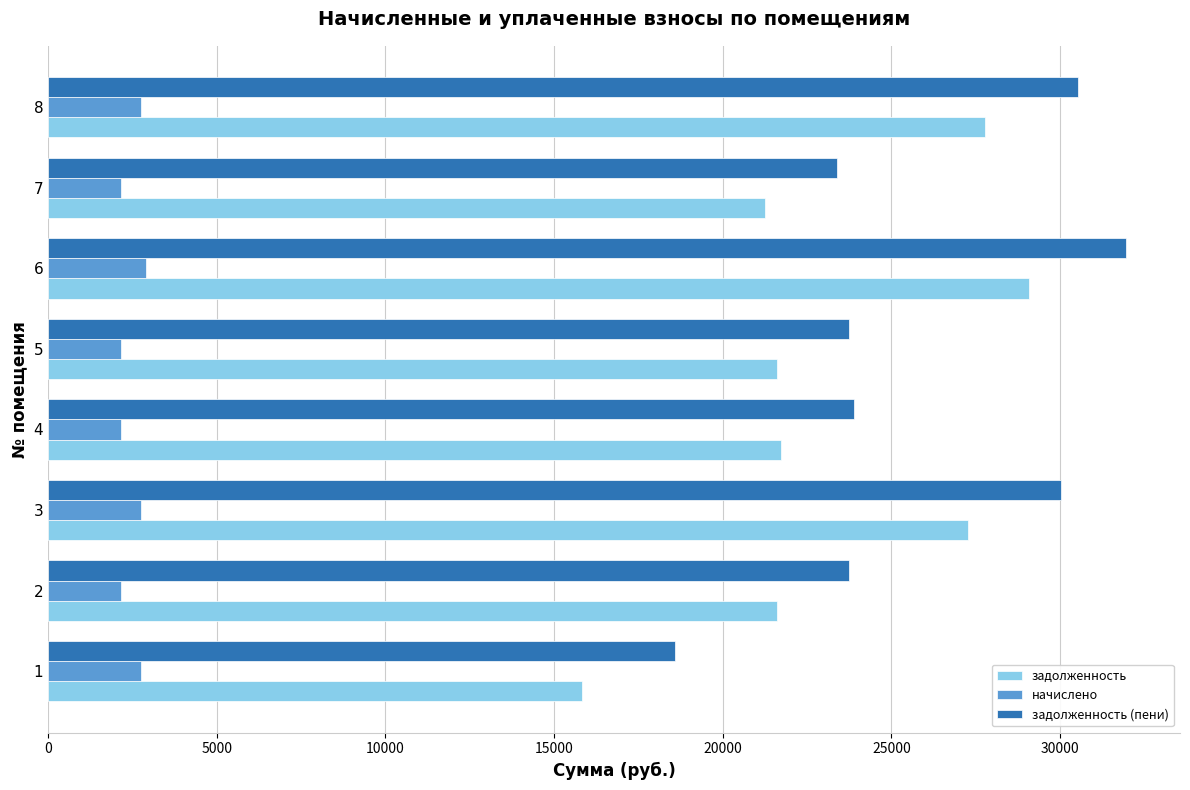

What is the sum of all задолженность (пени) values?

205887.9